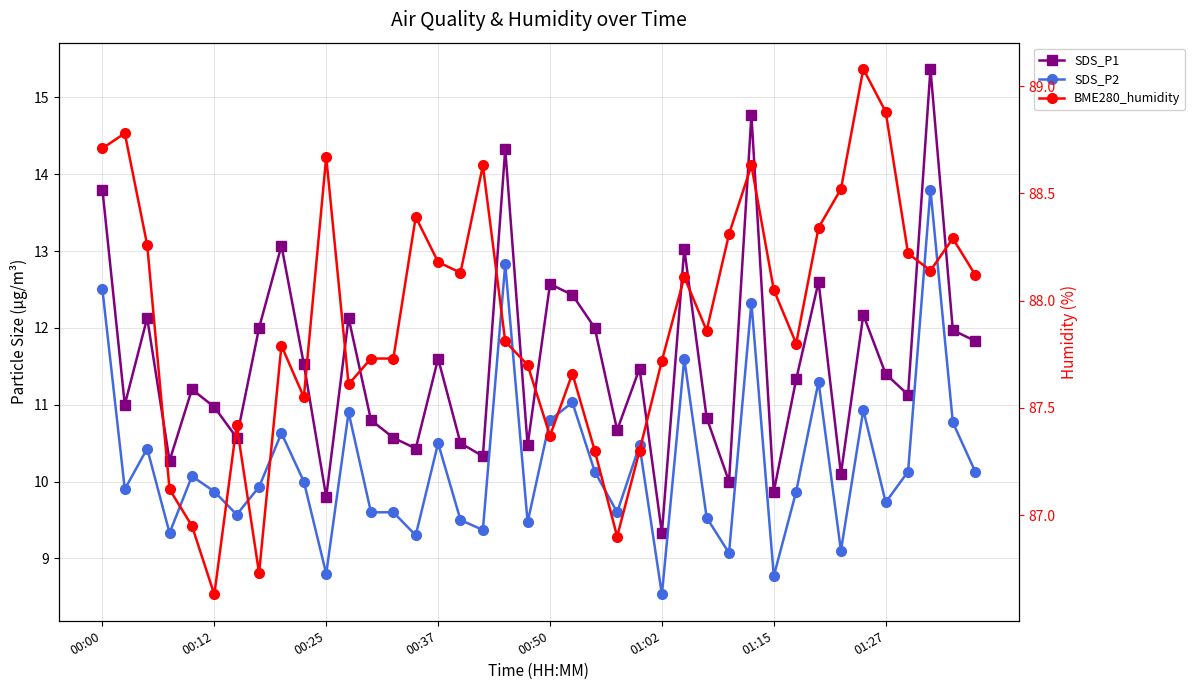

What is the value of the SDS_P2 point at the 36th from the left?

9.7